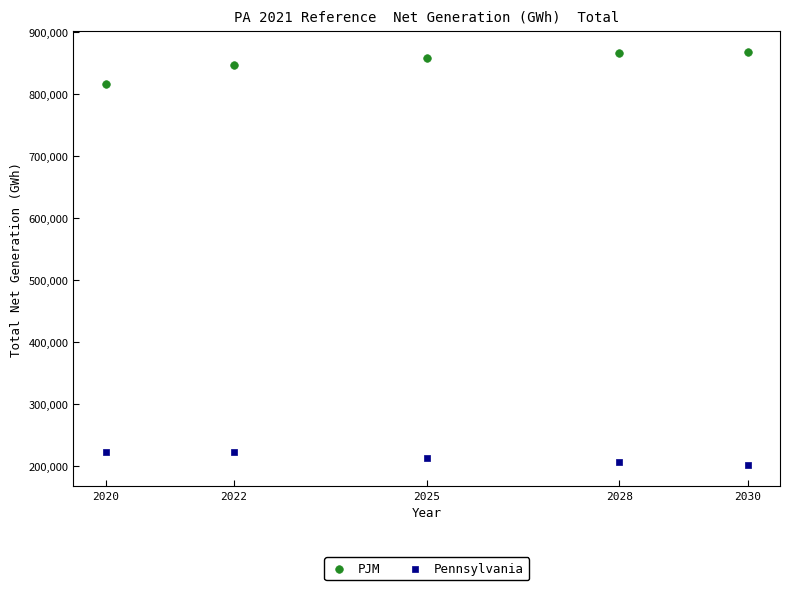

What is the X range (max minus min) for the scatter plot?

10.0